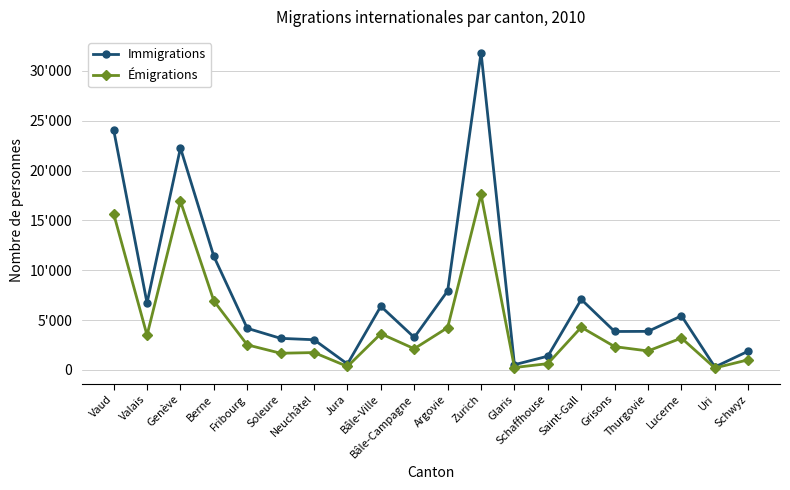

Reading right to left, extract all data points from this chart.

Immigrations: Schwyz=1878	Uri=289	Lucerne=5422	Thurgovie=3863	Grisons=3849	Saint-Gall=7068	Schaffhouse=1374	Glaris=516	Zurich=31831	Argovie=7922	Bâle-Campagne=3254	Bâle-Ville=6378	Jura=586	Neuchâtel=3022	Soleure=3162	Fribourg=4170	Berne=11390	Genève=22272	Valais=6702	Vaud=24096
Émigrations: Schwyz=1011	Uri=189	Lucerne=3191	Thurgovie=1896	Grisons=2330	Saint-Gall=4277	Schaffhouse=626	Glaris=232	Zurich=17600	Argovie=4240	Bâle-Campagne=2120	Bâle-Ville=3624	Jura=340	Neuchâtel=1735	Soleure=1666	Fribourg=2509	Berne=6920	Genève=16927	Valais=3475	Vaud=15670